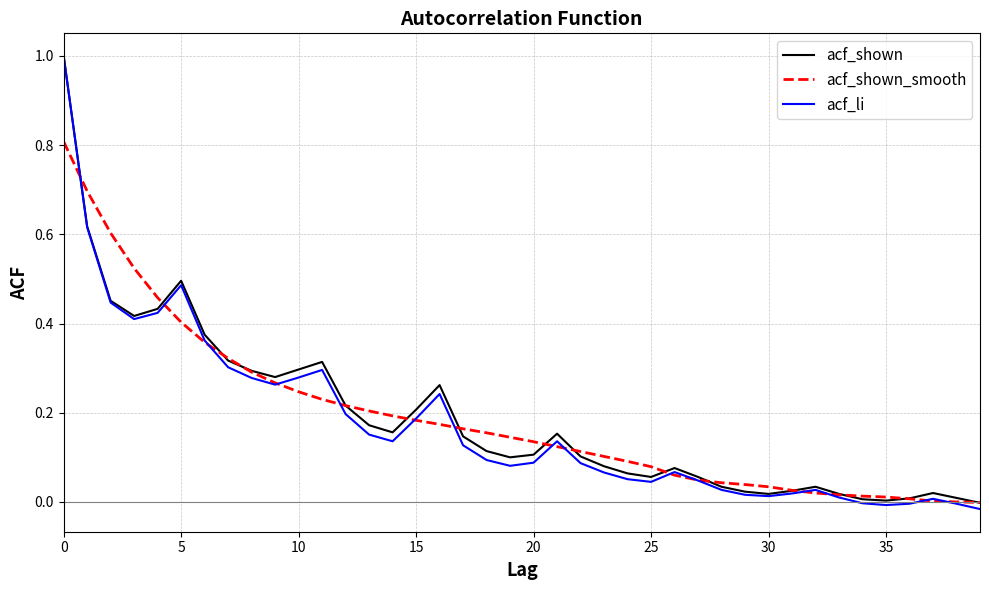

What is the greatest value displayed?

1.0